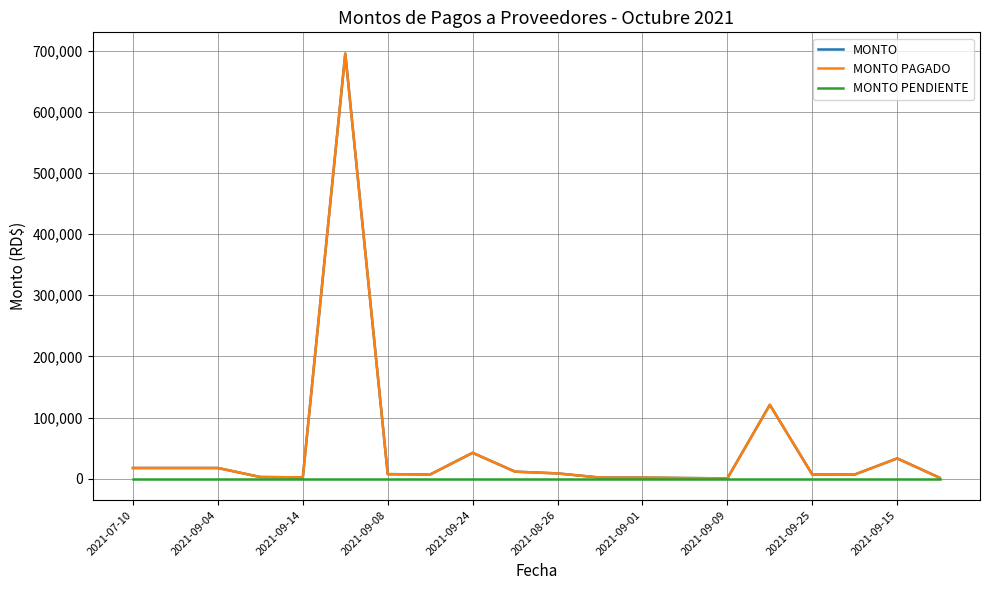

What is the sum of all MONTO values?

1007252.3